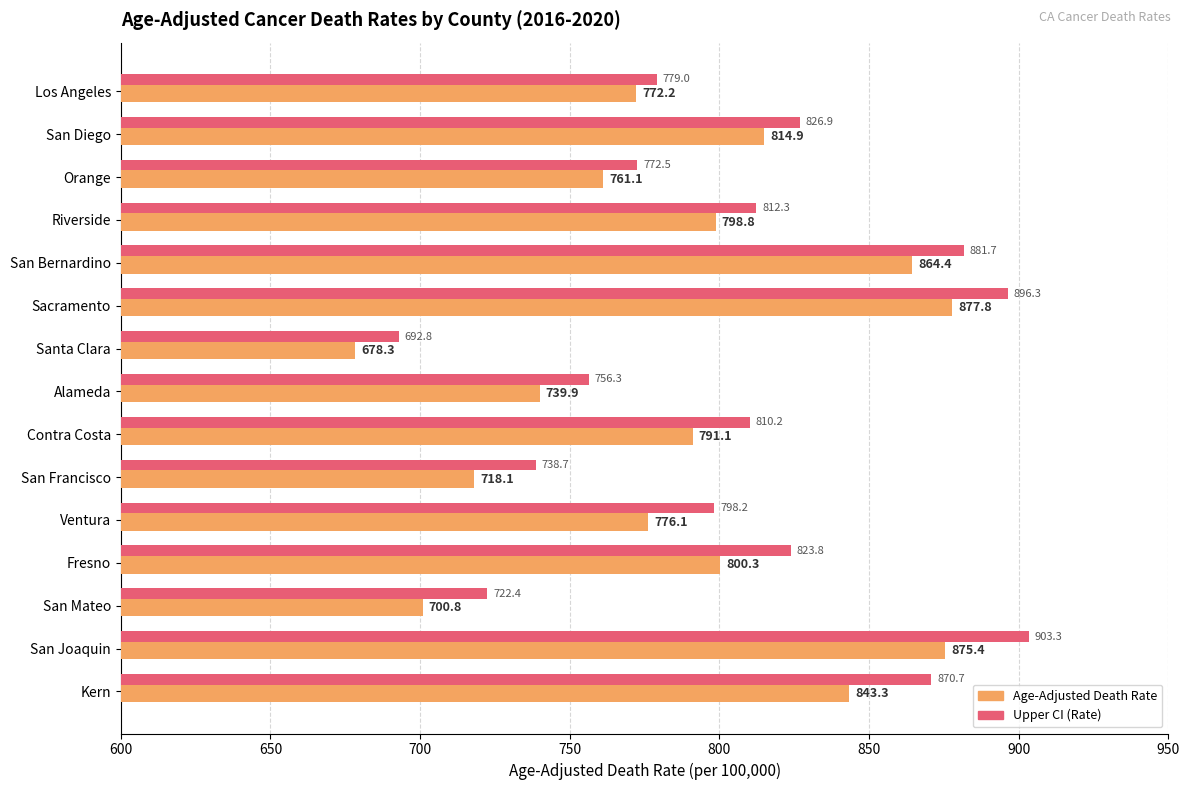

What are all the series names shown in the legend?

Age-Adjusted Death Rate, Upper CI (Rate)